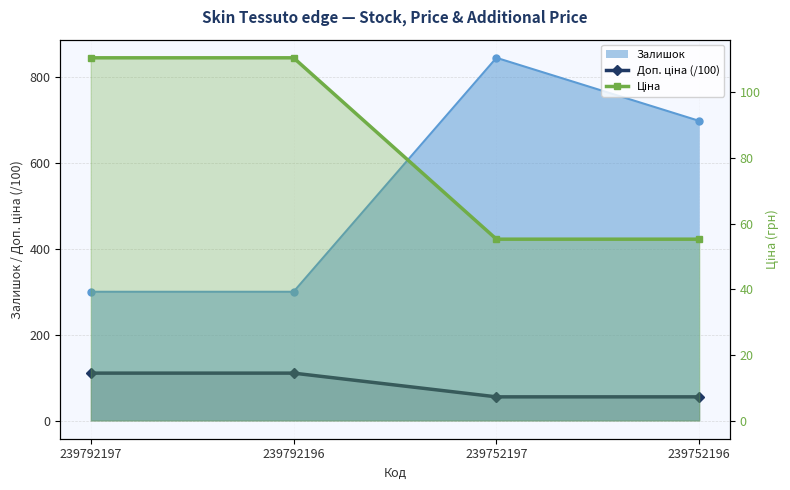

True or false: Ціна and Доп. ціна (/100) cross at least once.

False